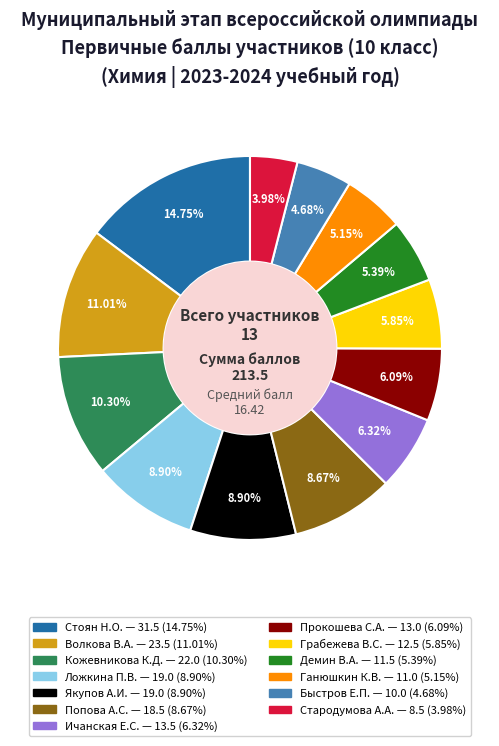

How many segments does this pie chart have?

13